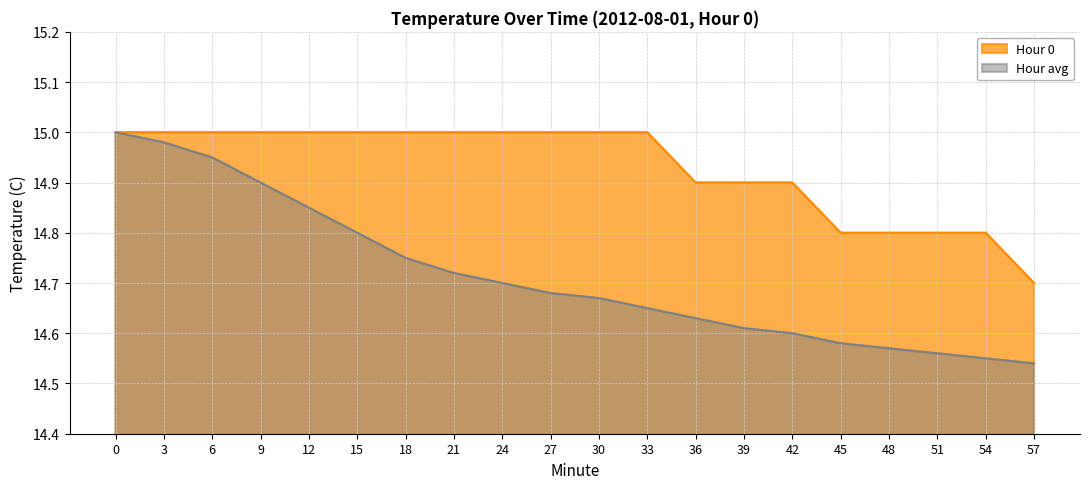

True or false: Hour avg and Hour 0 intersect in this chart.

False